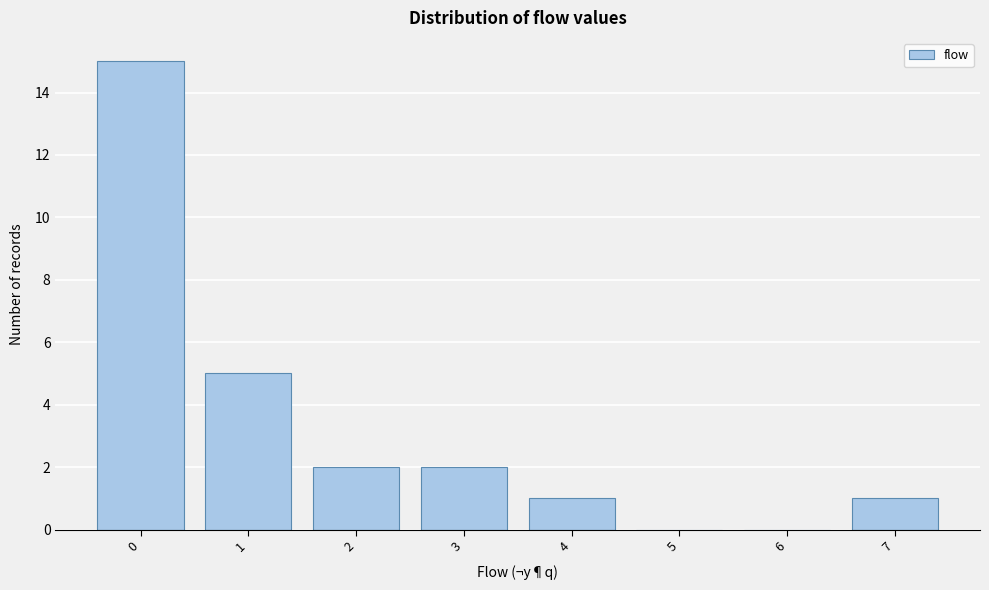

Reading right to left, what are all the values shown in this chart?

7=1	6=0	5=0	4=1	3=2	2=2	1=5	0=15